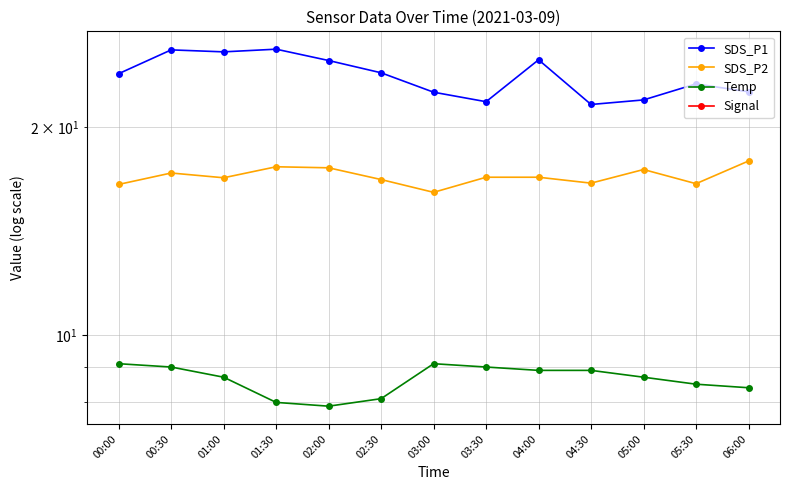

Reading right to left, what are all the values shown in this chart?

SDS_P1: 22.5	23.1	21.9	21.6	25.0	21.8	22.5	24.0	25.0	25.9	25.7	25.9	23.9
SDS_P2: 17.9	16.6	17.4	16.6	16.9	16.9	16.1	16.8	17.5	17.5	16.9	17.2	16.5
Temp: 8.4	8.5	8.7	8.9	8.9	9.0	9.1	8.1	7.9	8.0	8.7	9.0	9.1
Signal: -76.0	-76.0	-75.0	-74.0	-77.0	-78.0	-77.0	-74.0	-73.0	-73.0	-74.0	-76.0	-72.0